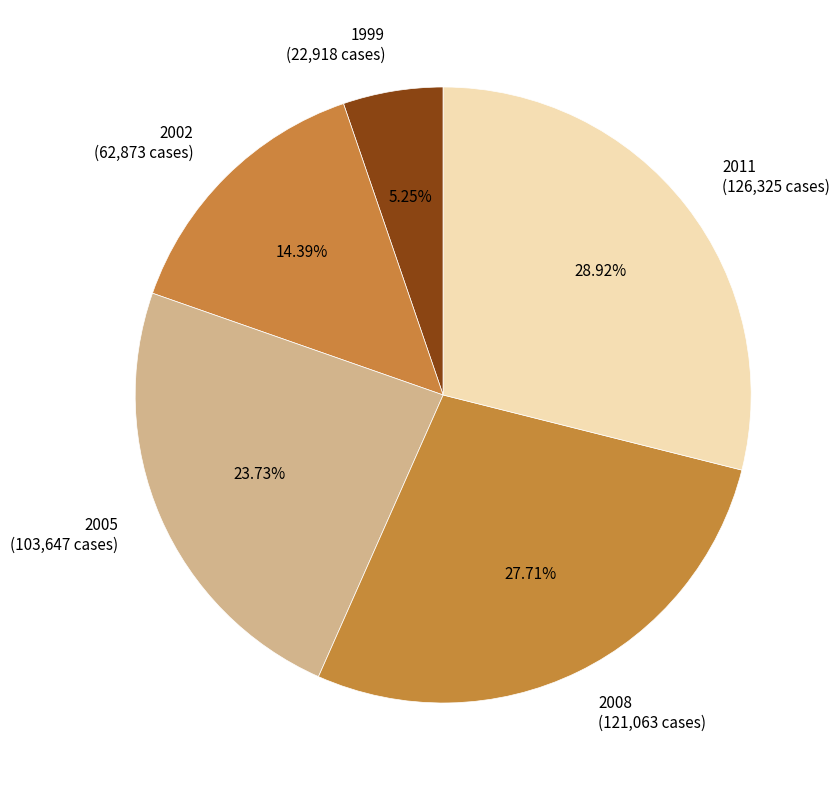

Which slice is the largest?

2011 (126,325 cases)